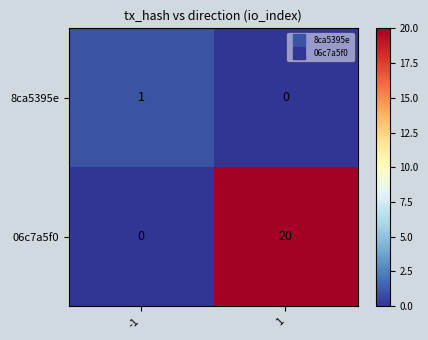

Rank the series at 1 from lowest to highest value.

8ca5395e, 06c7a5f0